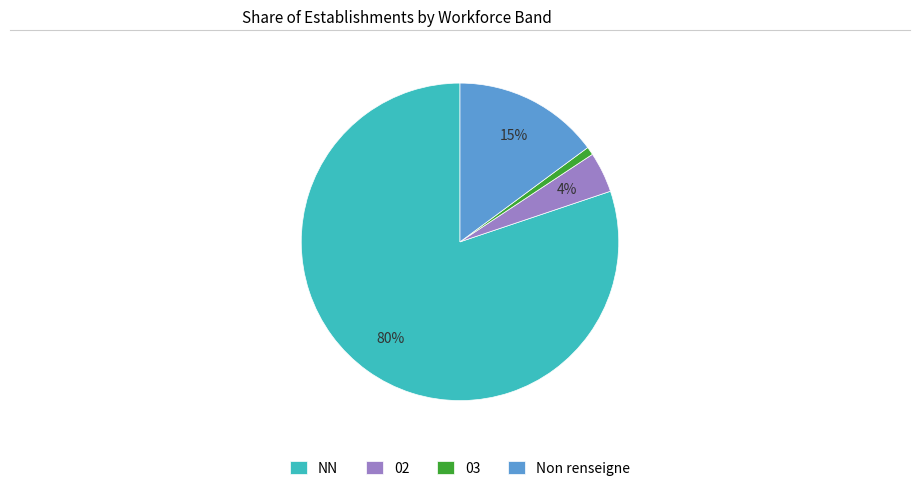

To the nearest percent, what is the average slice percentage?

25%